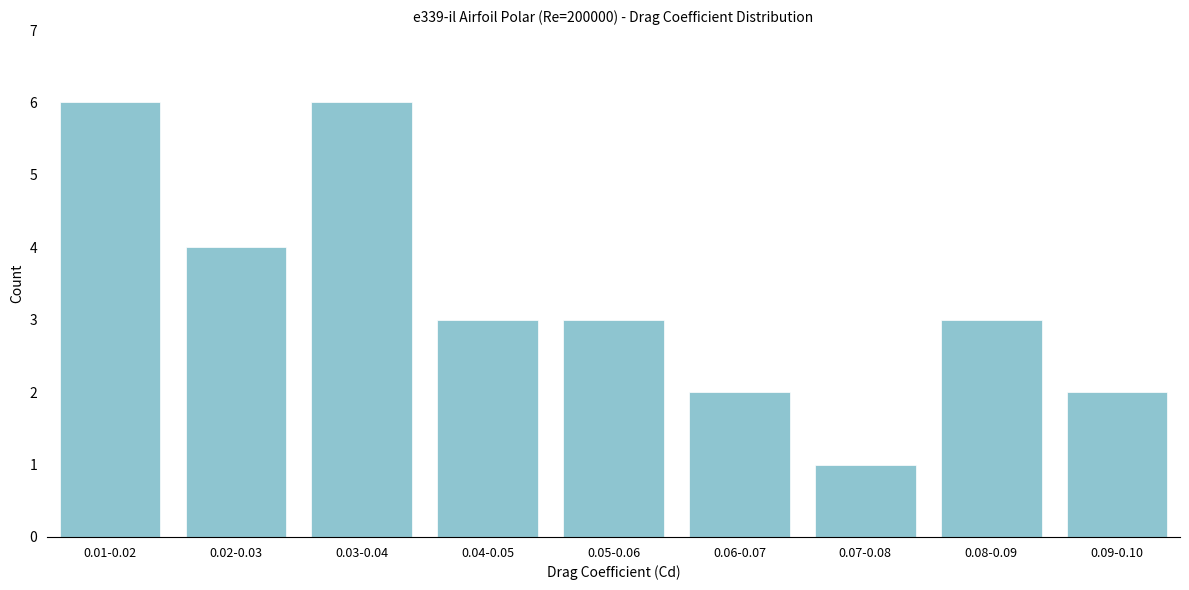

Reading left to right, extract all data points from this chart.

6	4	6	3	3	2	1	3	2